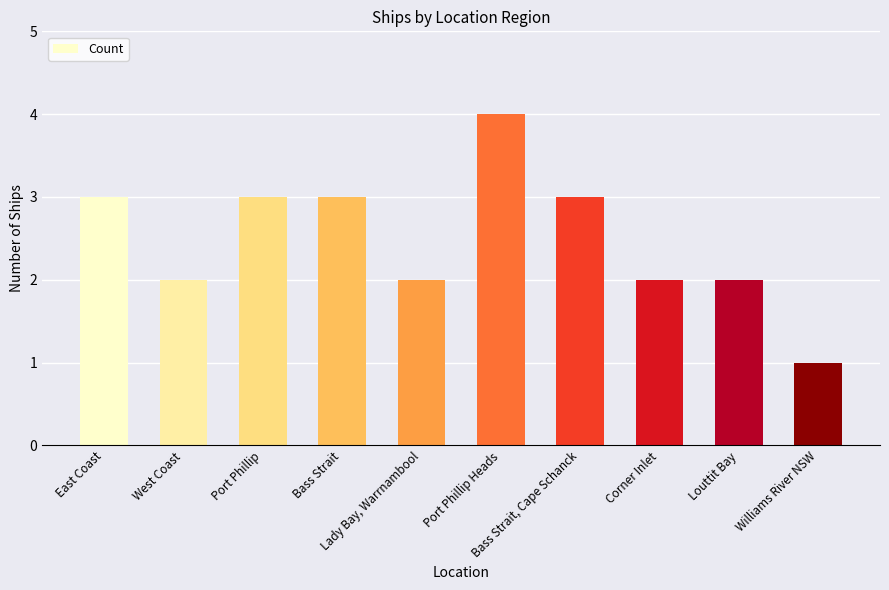

Which label corresponds to the largest value in the chart?

Port Phillip Heads